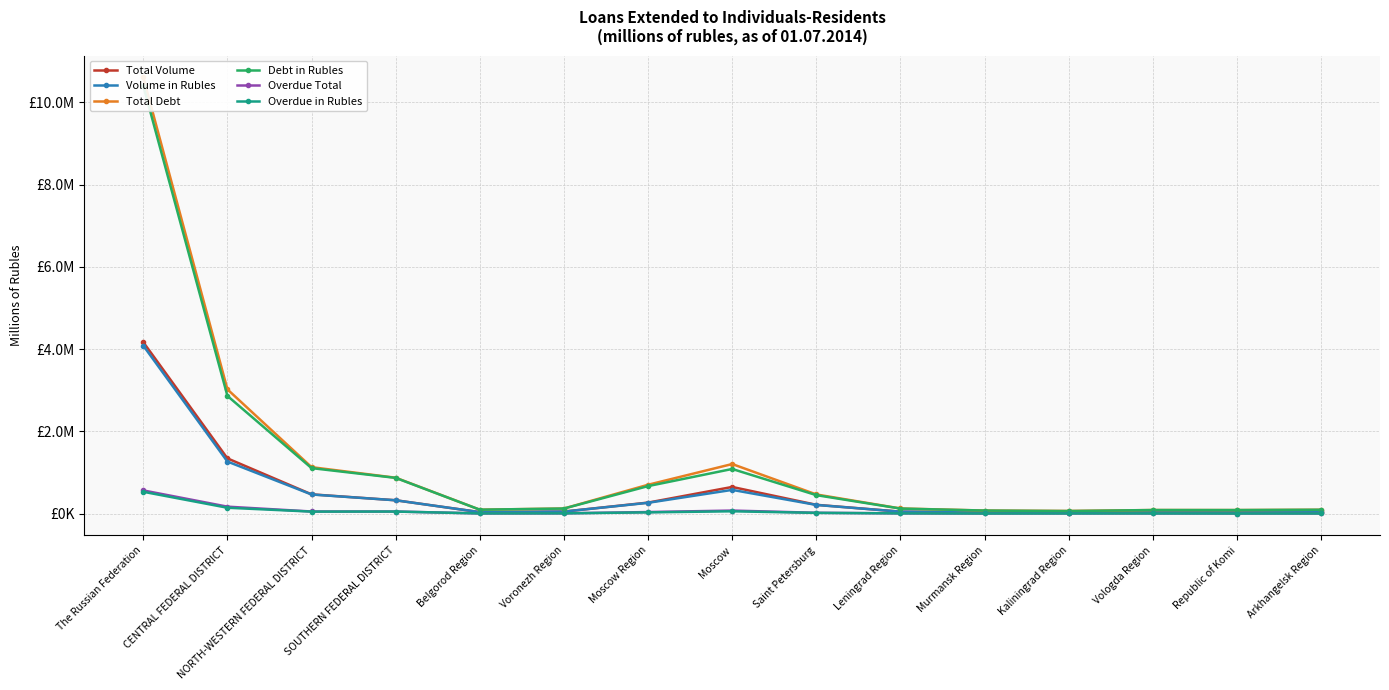

The Overdue Total series shows 4476 at Vologda Region. True or false?

True